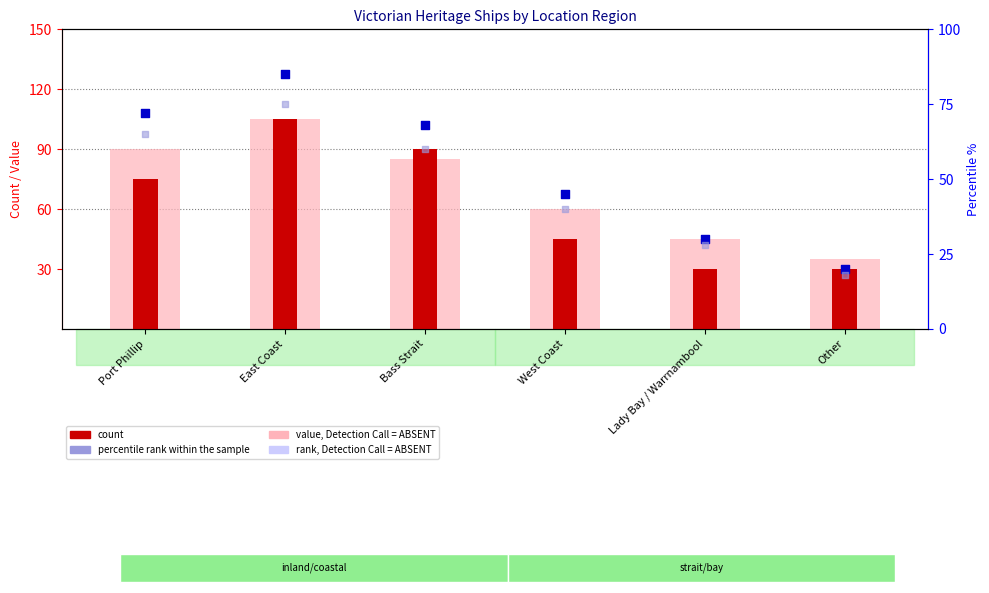

At which category is the sum across all series the highest?

East Coast